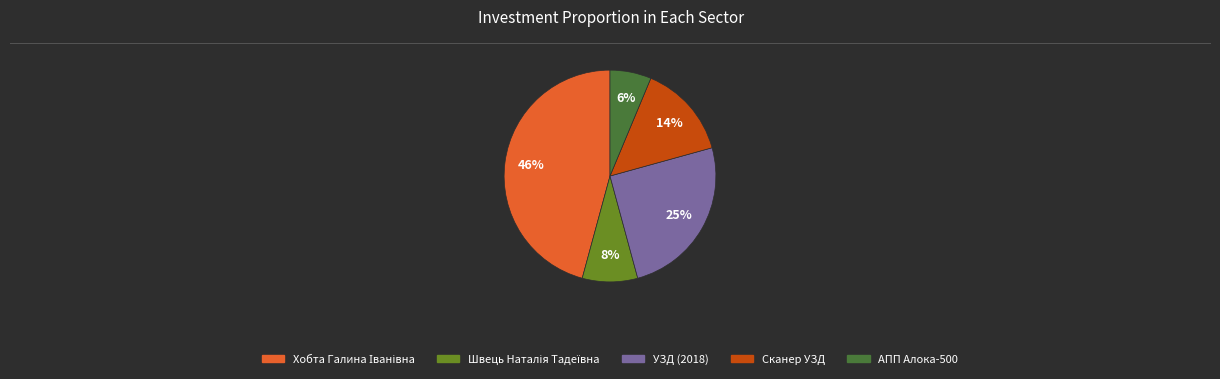

To the nearest percent, what is the average slice percentage?

20%